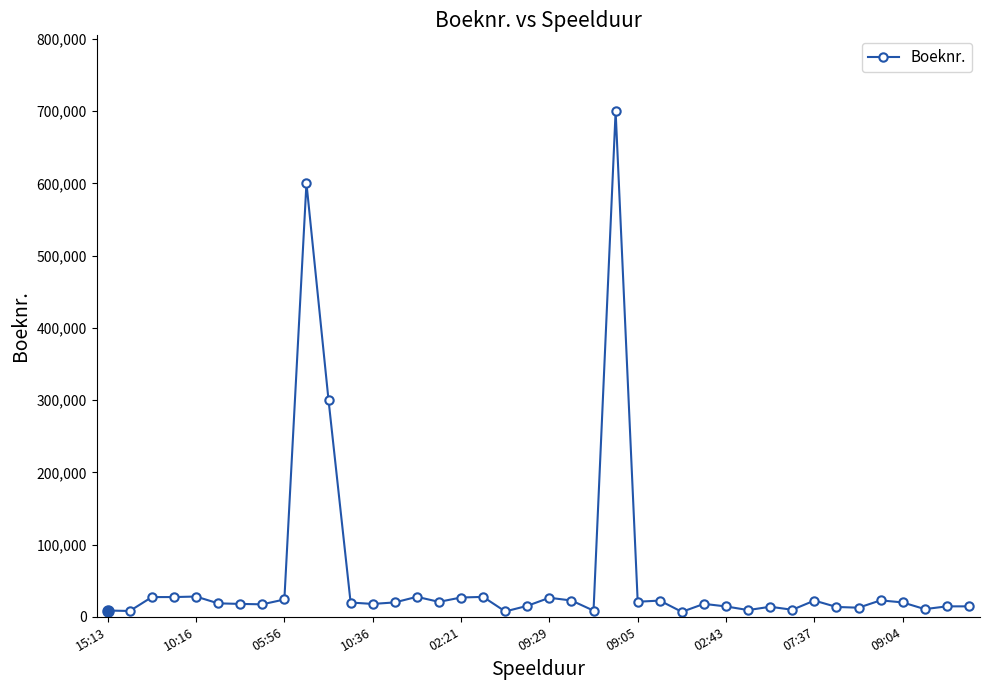

True or false: there are more than 2 points higher than both neighbors.

True